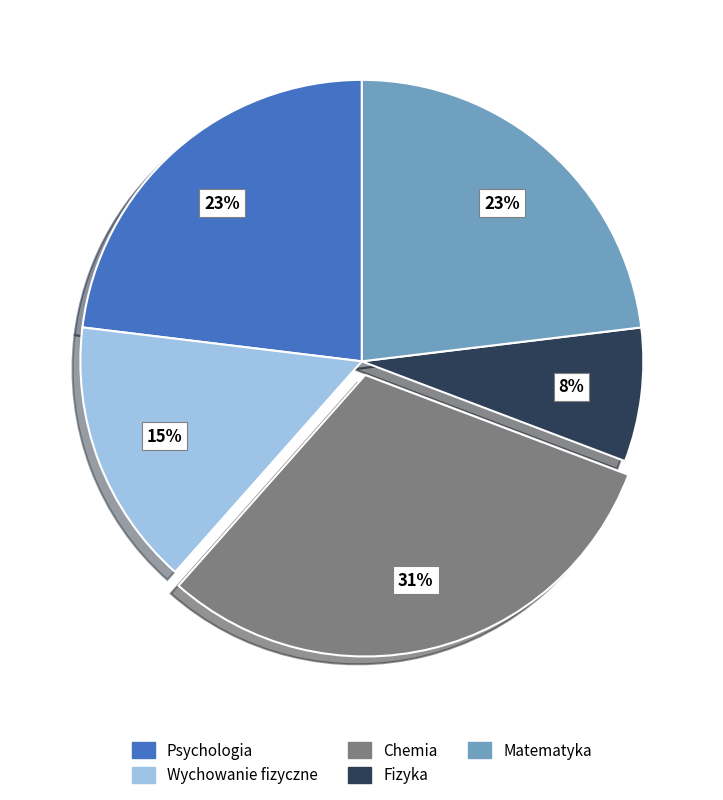

True or false: Fizyka accounts for 22% of the total.

False